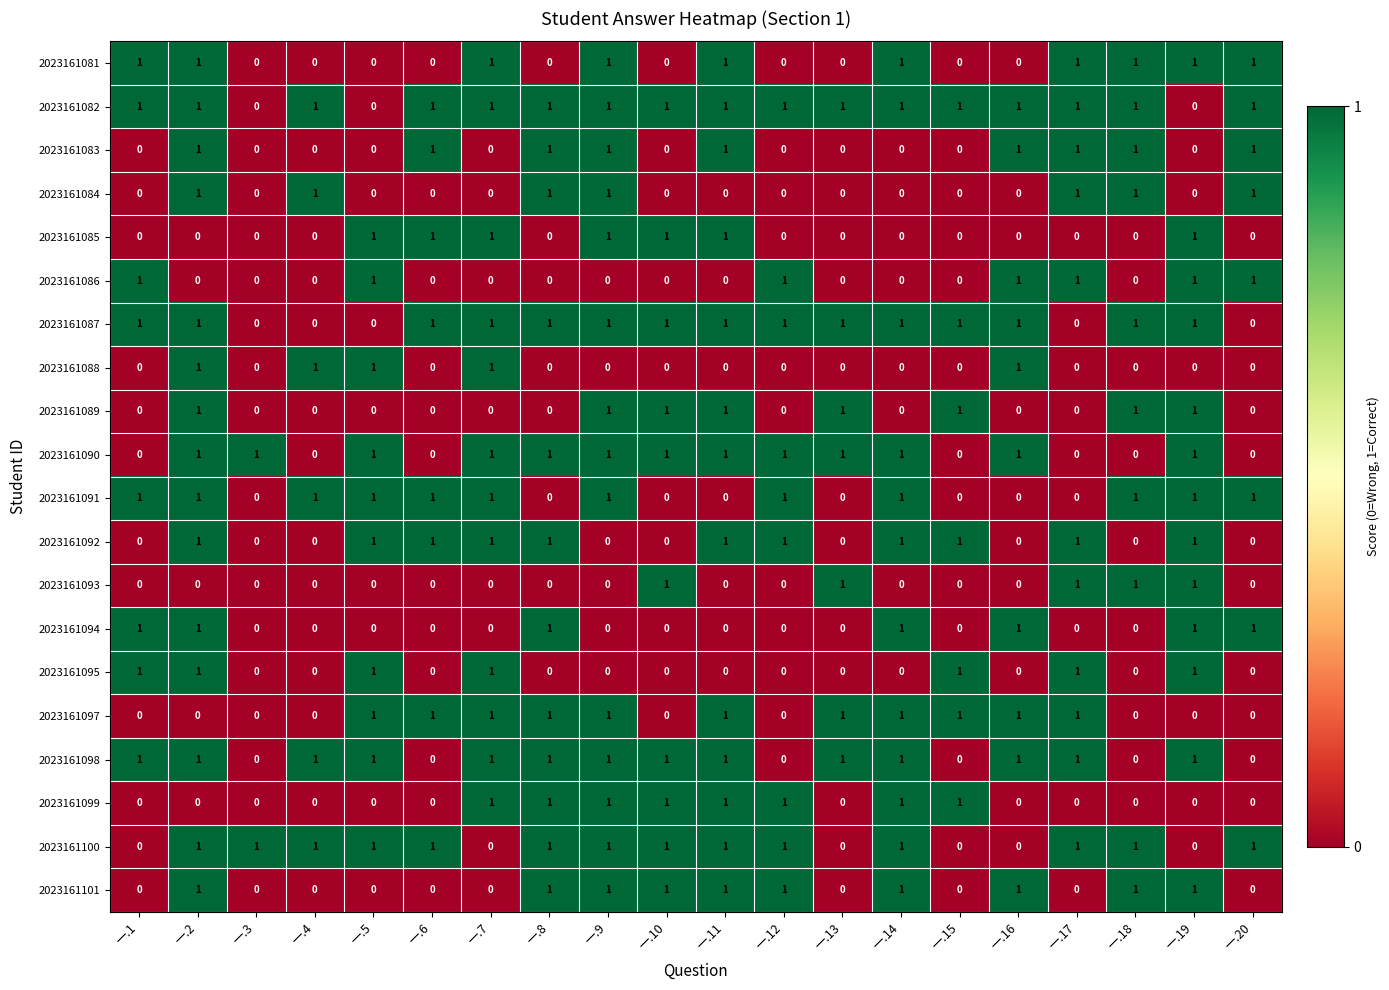

What is the sum of all 2023161084 values?

7